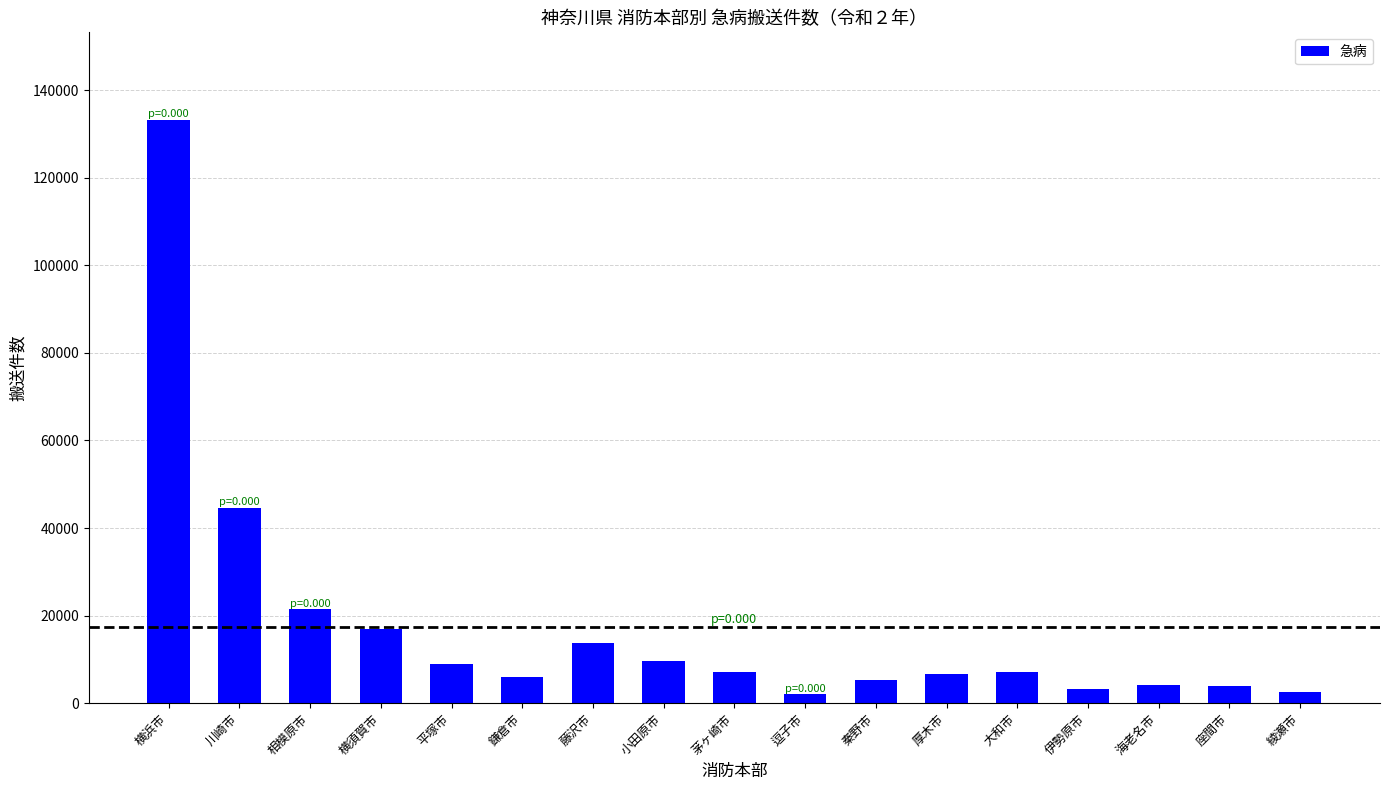

At which label is the value closest to 67615?

川崎市